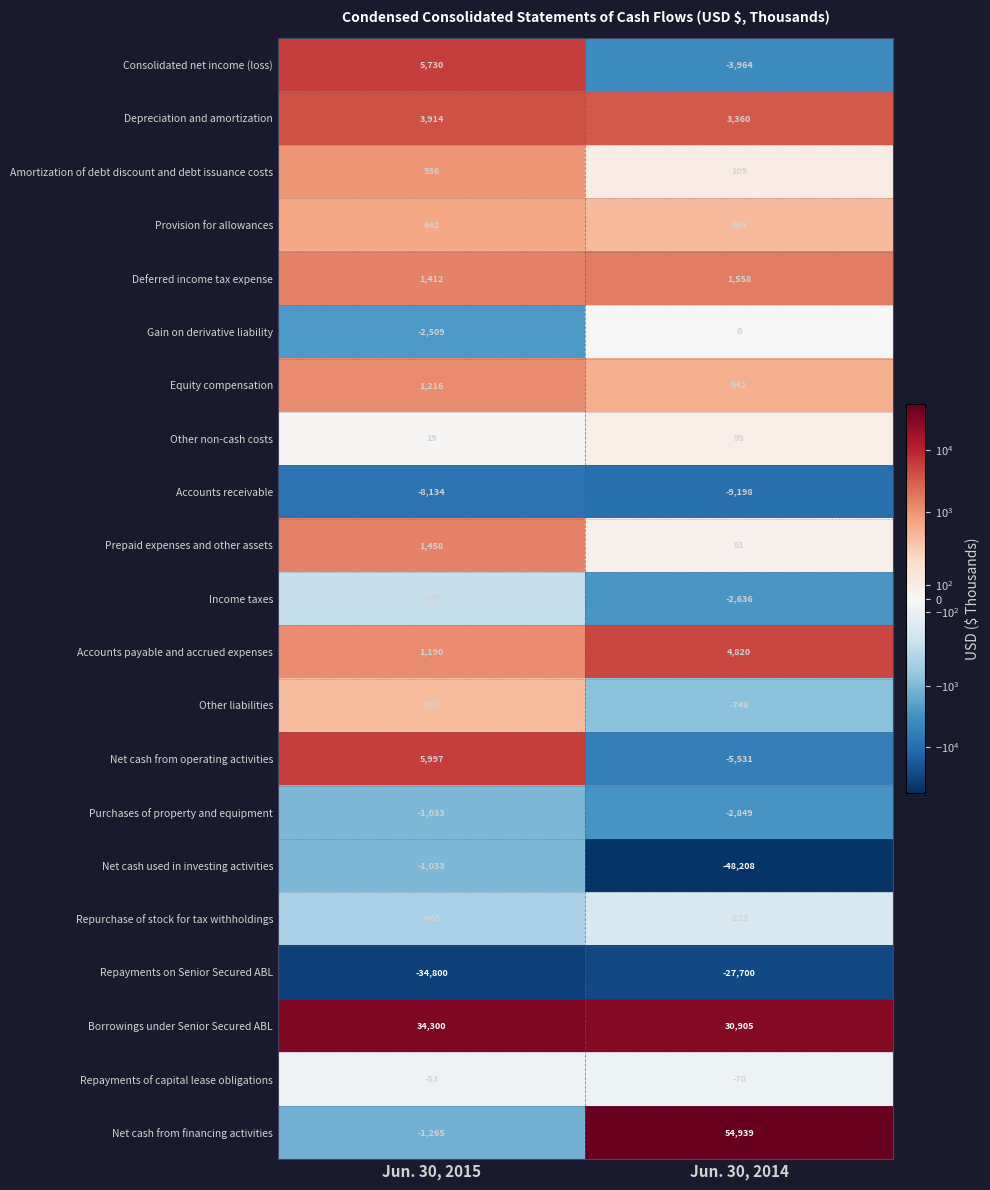

What is the spread (max minus min) of values at Jun. 30, 2015?

69100